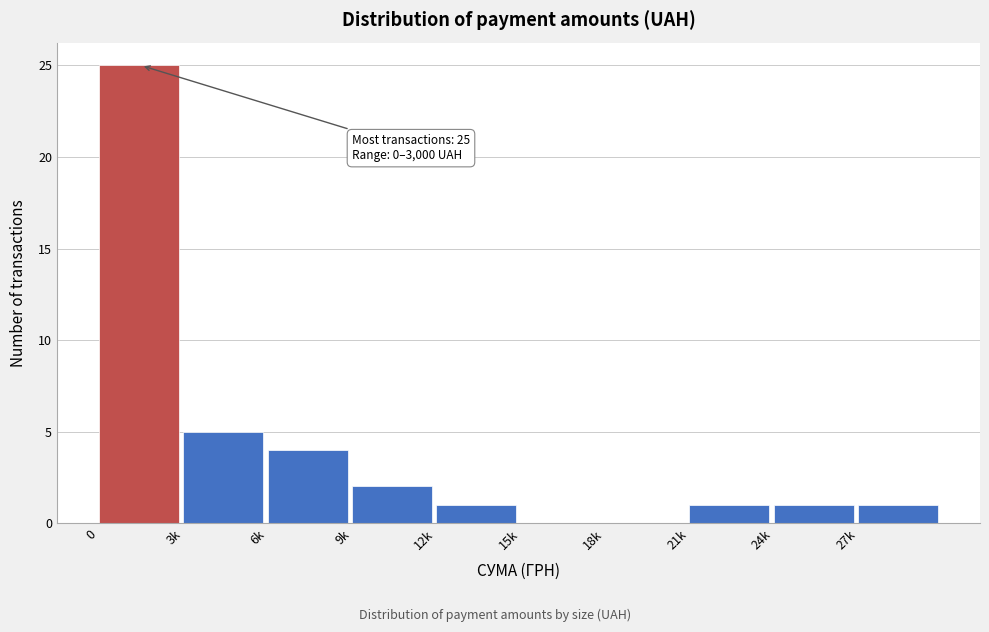

Reading left to right, extract all data points from this chart.

0=25	3k=5	6k=4	9k=2	12k=1	15k=0	18k=0	21k=1	24k=1	27k=1